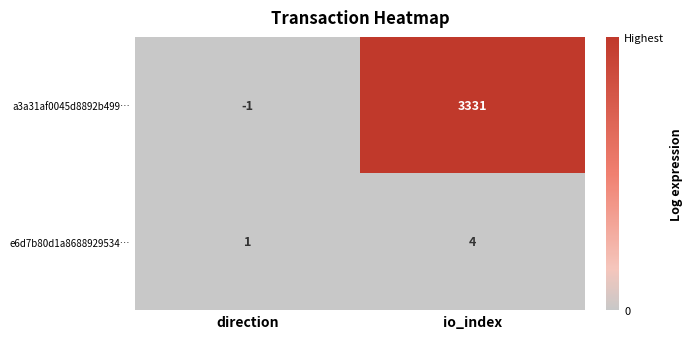

Reading left to right, transcribe all the data shown in this chart.

a3a31af0045d8892b499…: direction=-1	io_index=3331
e6d7b80d1a8688929534…: direction=1	io_index=4